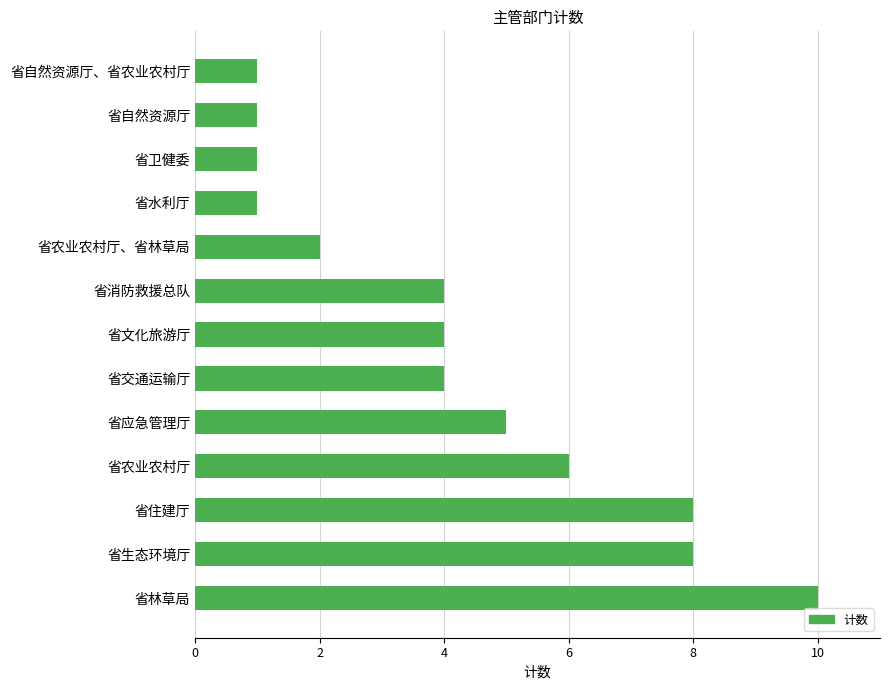

What value does the data have at 省农业农村厅?

6